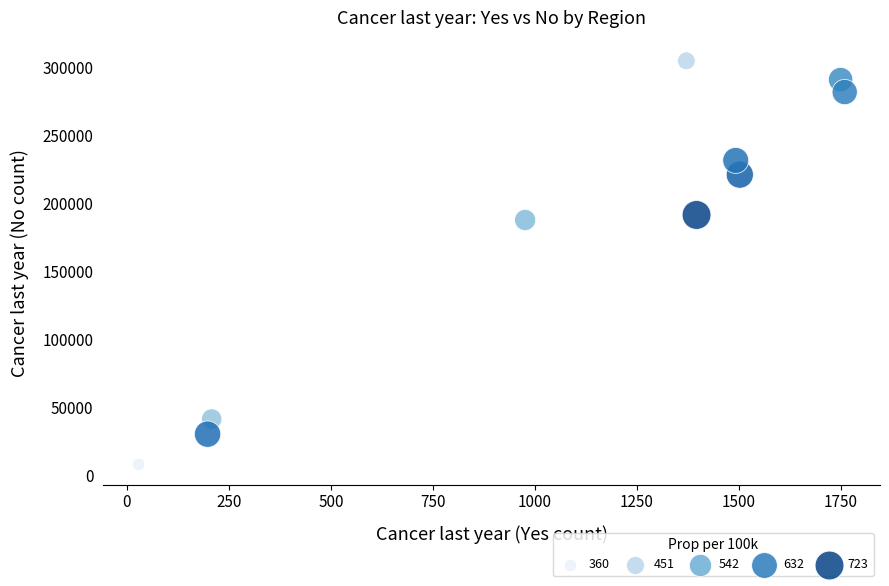

What is the range of X values (max minus min)?

1730